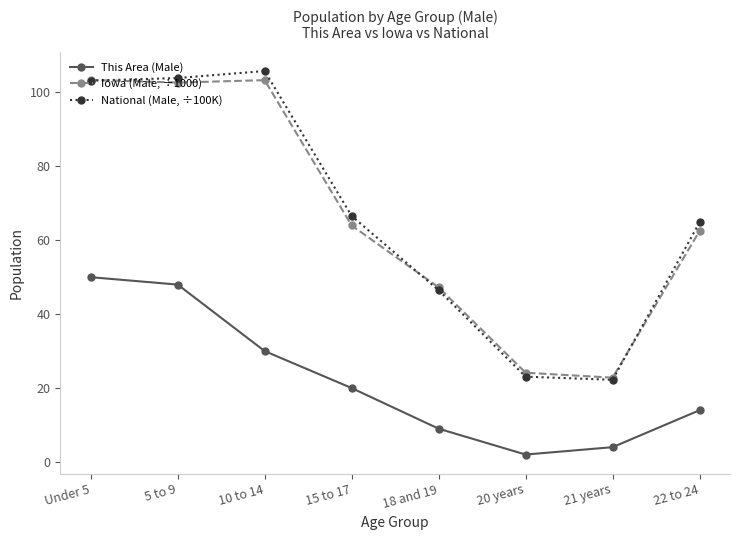

Between Under 5 and 20 years, which series saw the biggest shift?

National (Male, ÷100K)